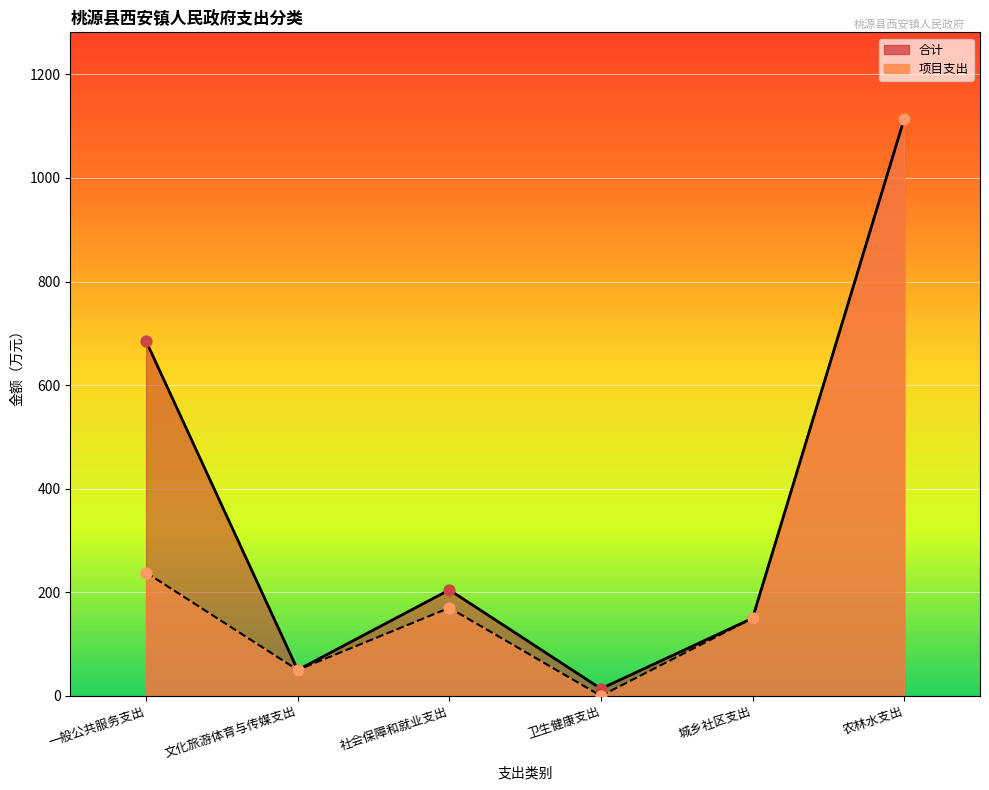

At how many categories does at least one series exceed 902?

1